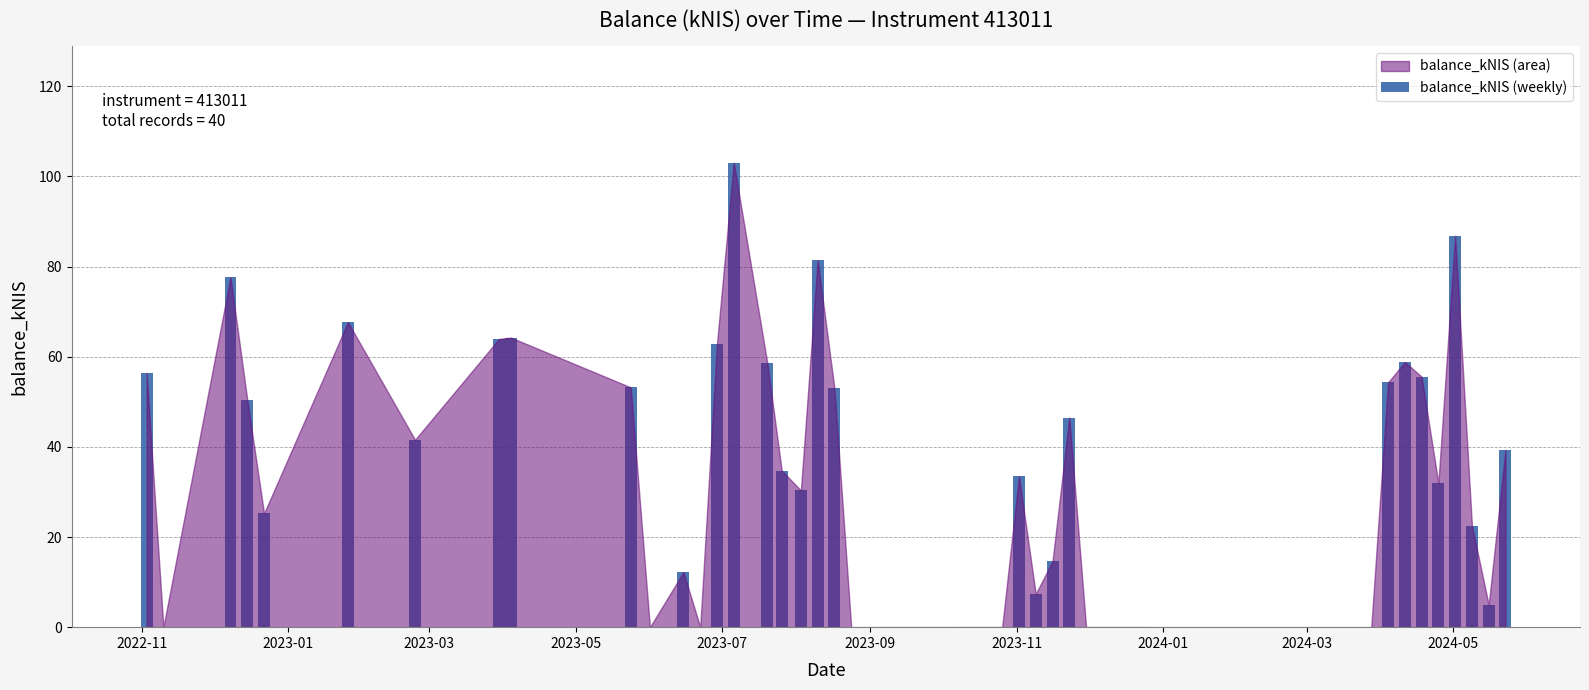

What is the greatest value displayed?

103.1